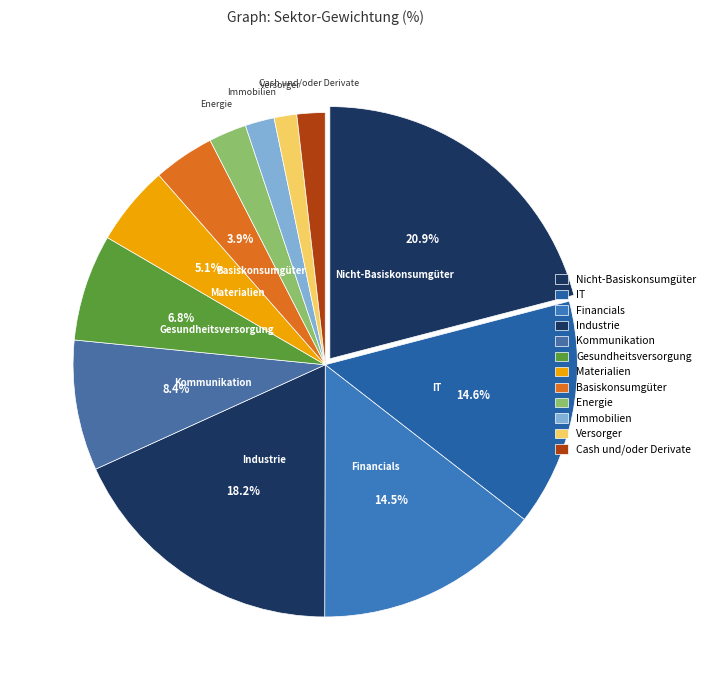

Combined, do Immobilien and Industrie account for over 50%?

No